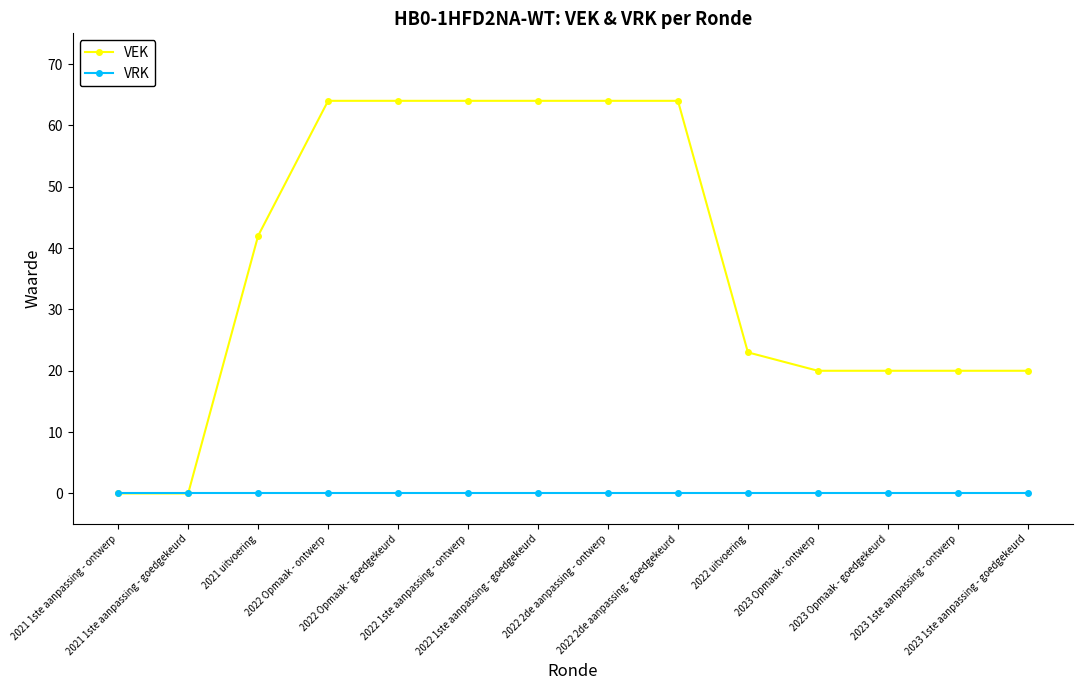

What is the label of the 8th point from the left?

2022 2de aanpassing - ontwerp